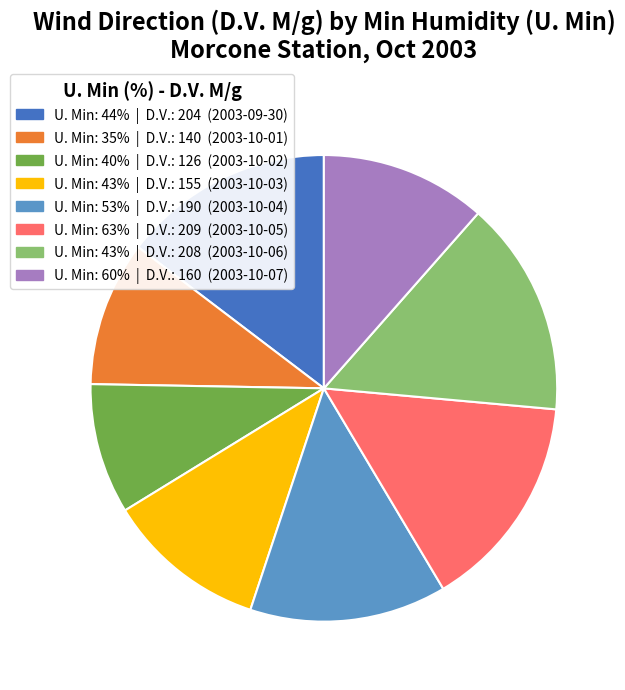

Is there a majority slice in this chart?

No